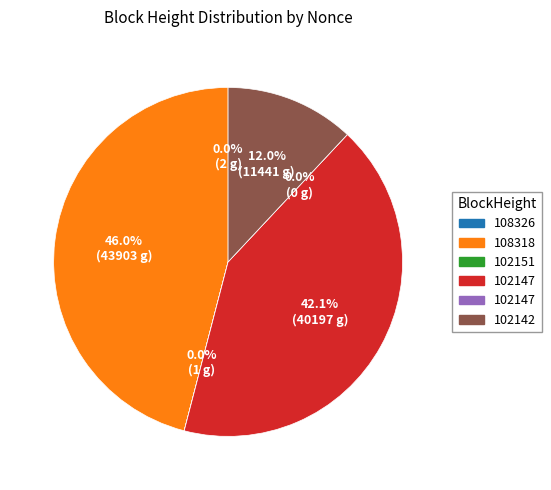

What is the smallest slice in the pie chart?

102147